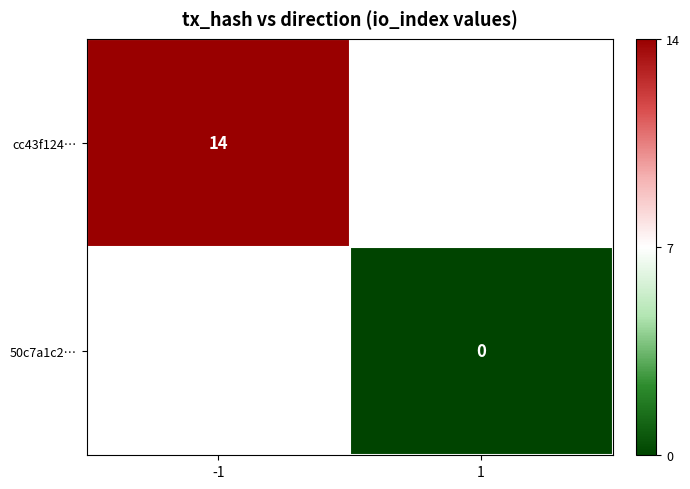

True or false: cc43f124… has a value of 21 at -1.

False